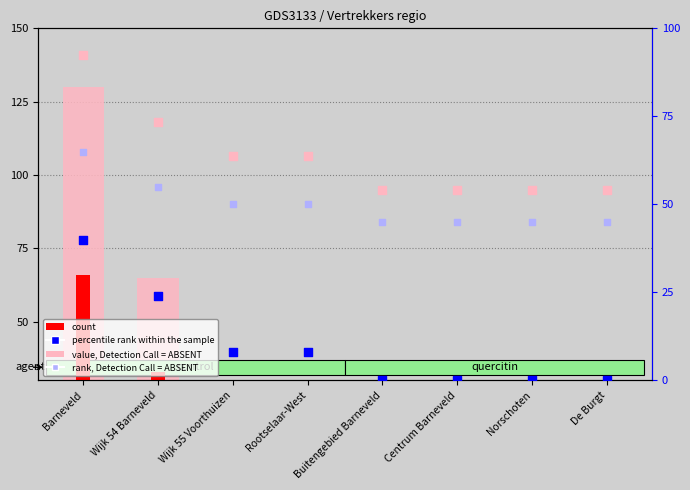

Which series contains the highest Y value?

value, Detection Call = ABSENT